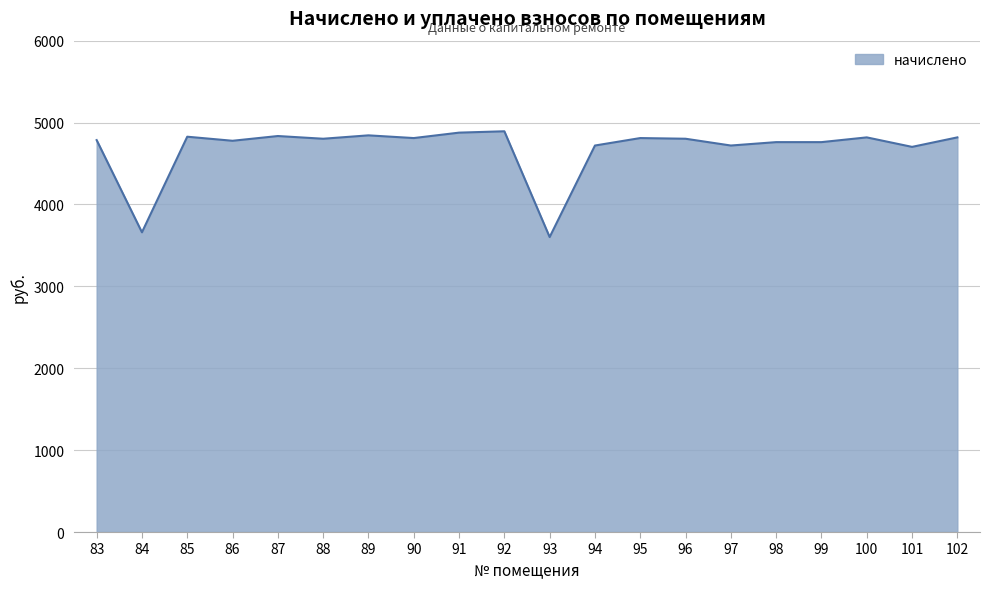

The value at 85 is 4827.2. True or false?

True